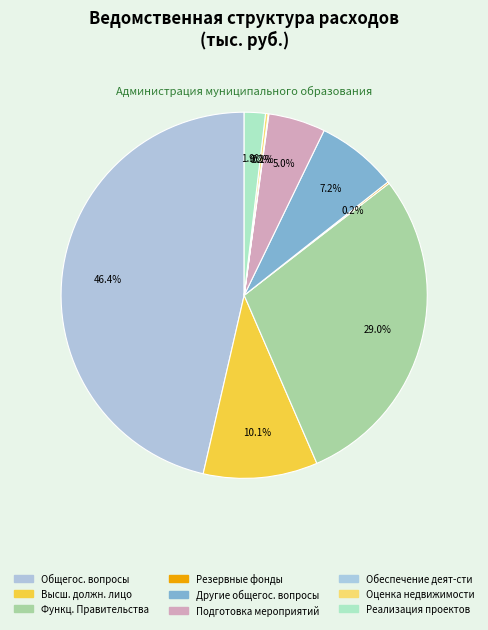

How many slices are in this pie chart?

9